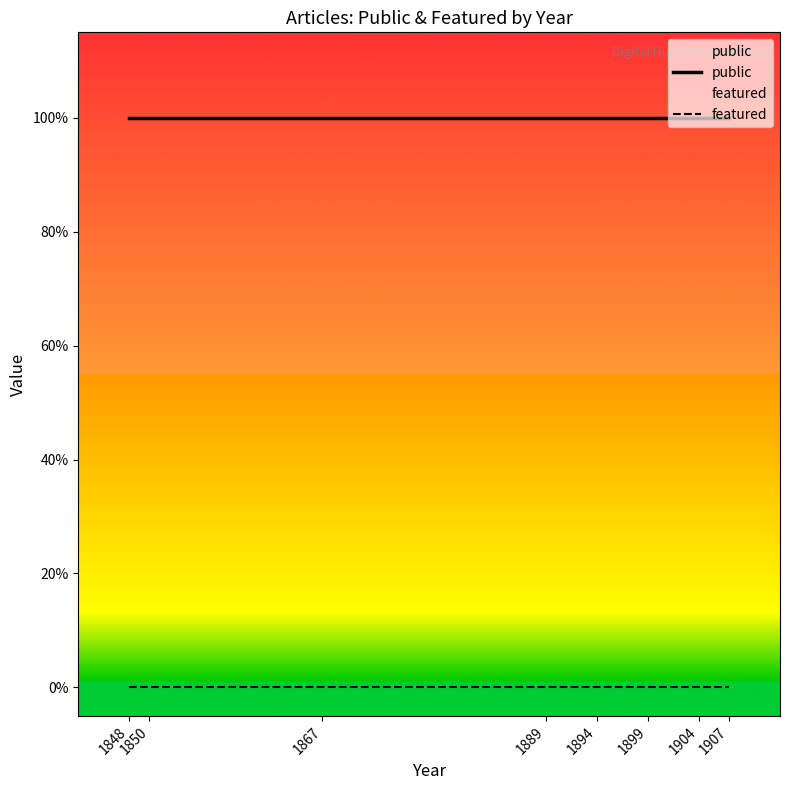

Which category has the highest value across all series?

1907